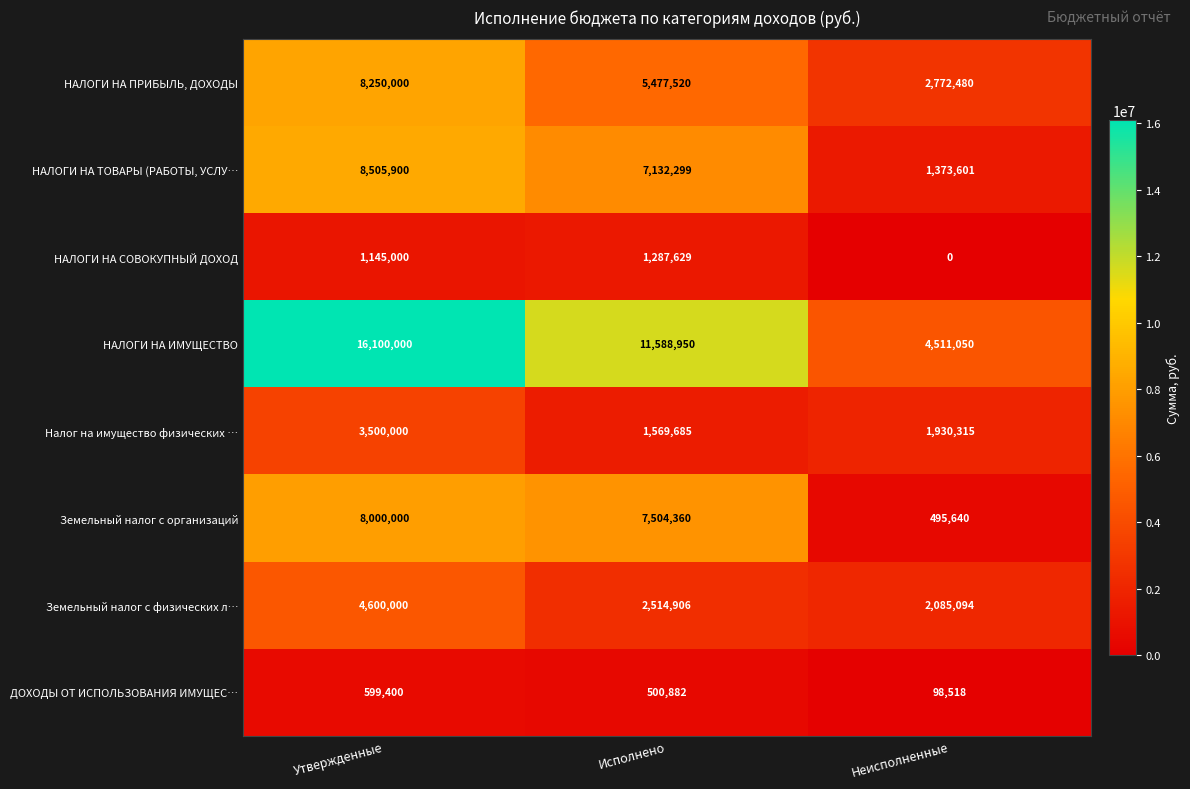

Reading left to right, transcribe all the data shown in this chart.

НАЛОГИ НА ПРИБЫЛЬ, ДОХОДЫ: Утвержденные=8250000	Исполнено=5477520	Неисполненные=2772480
НАЛОГИ НА ТОВАРЫ (РАБОТЫ, УСЛУ…: Утвержденные=8505900	Исполнено=7132299	Неисполненные=1373601
НАЛОГИ НА СОВОКУПНЫЙ ДОХОД: Утвержденные=1145000	Исполнено=1287629	Неисполненные=0
НАЛОГИ НА ИМУЩЕСТВО: Утвержденные=16100000	Исполнено=11588950	Неисполненные=4511050
Налог на имущество физических …: Утвержденные=3500000	Исполнено=1569685	Неисполненные=1930315
Земельный налог с организаций: Утвержденные=8000000	Исполнено=7504360	Неисполненные=495640
Земельный налог с физических л…: Утвержденные=4600000	Исполнено=2514906	Неисполненные=2085094
ДОХОДЫ ОТ ИСПОЛЬЗОВАНИЯ ИМУЩЕС…: Утвержденные=599400	Исполнено=500882	Неисполненные=98518